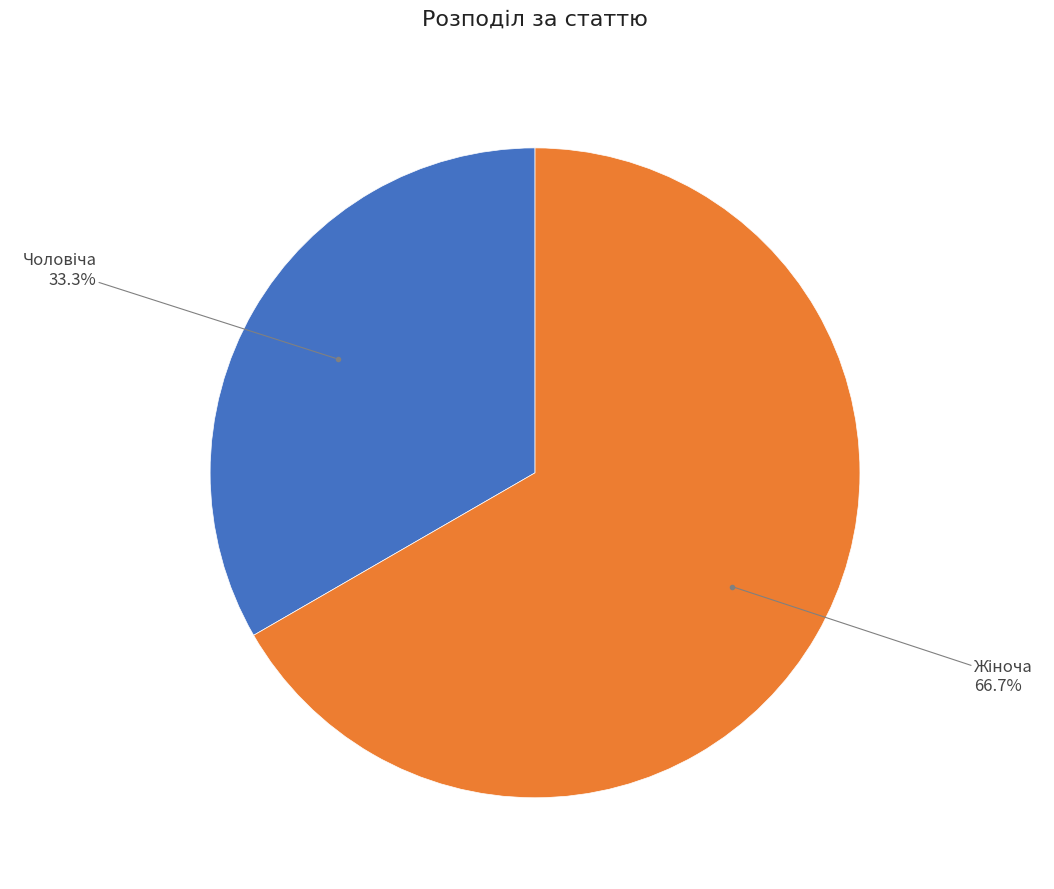

Does any single category account for the majority?

Yes